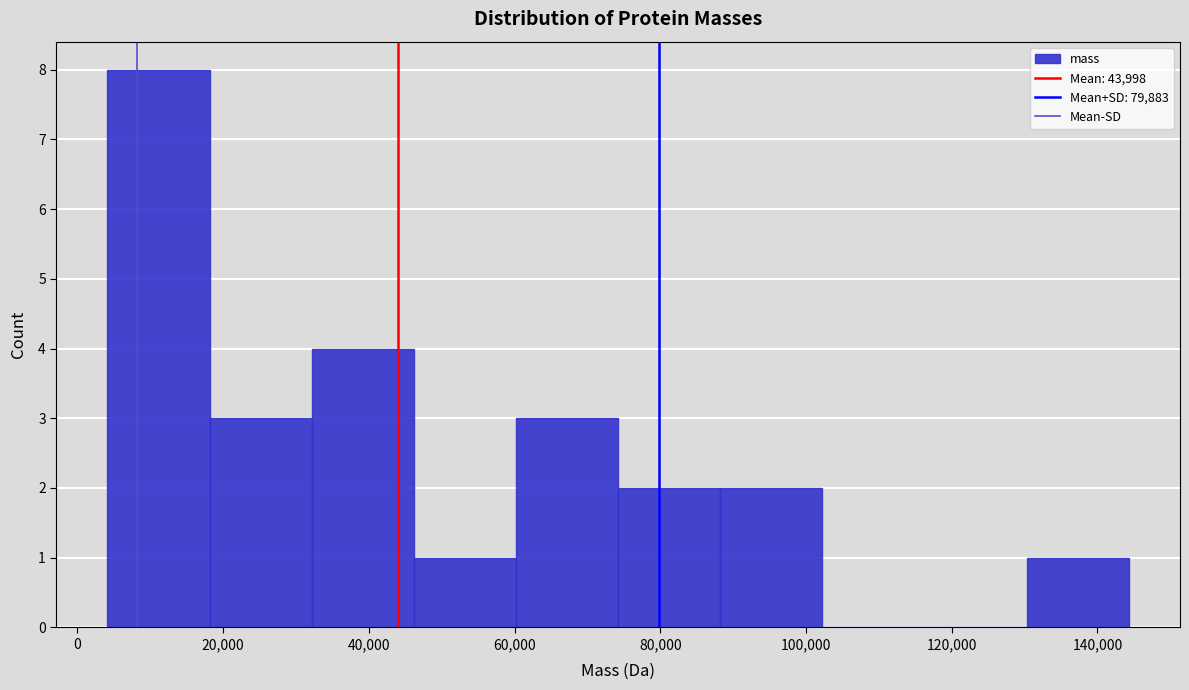

How tall is the bar that spans 46000 to 60000 on the x-axis? Neither the bar edges nor the heights are printed on the chart, so give them approximately, as read against the axes.

1